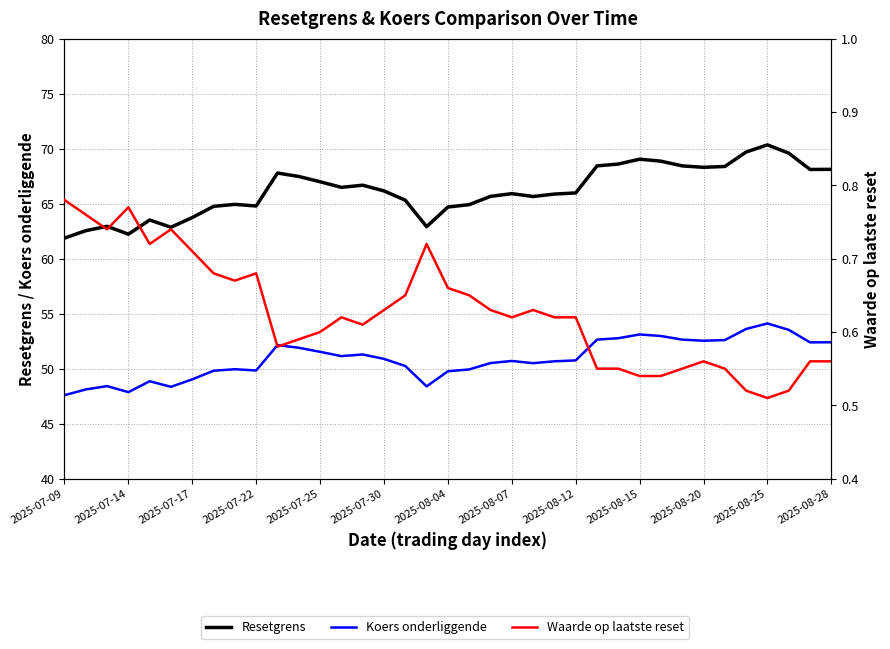

How many lines are shown in the chart?

3